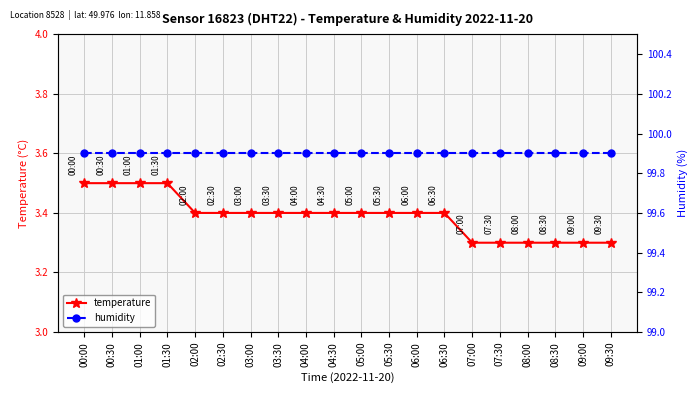

True or false: humidity and temperature intersect in this chart.

False